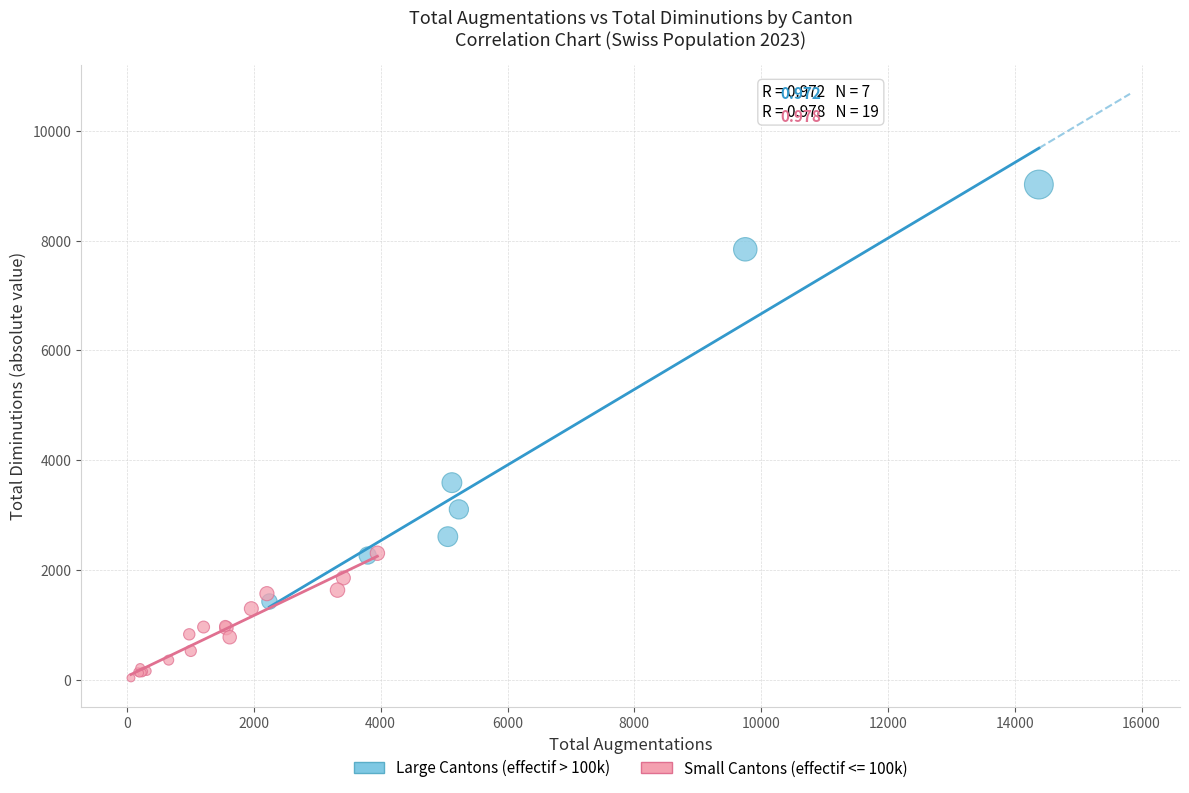

Which series reaches the maximum Y coordinate?

Large Cantons (effectif > 100k)